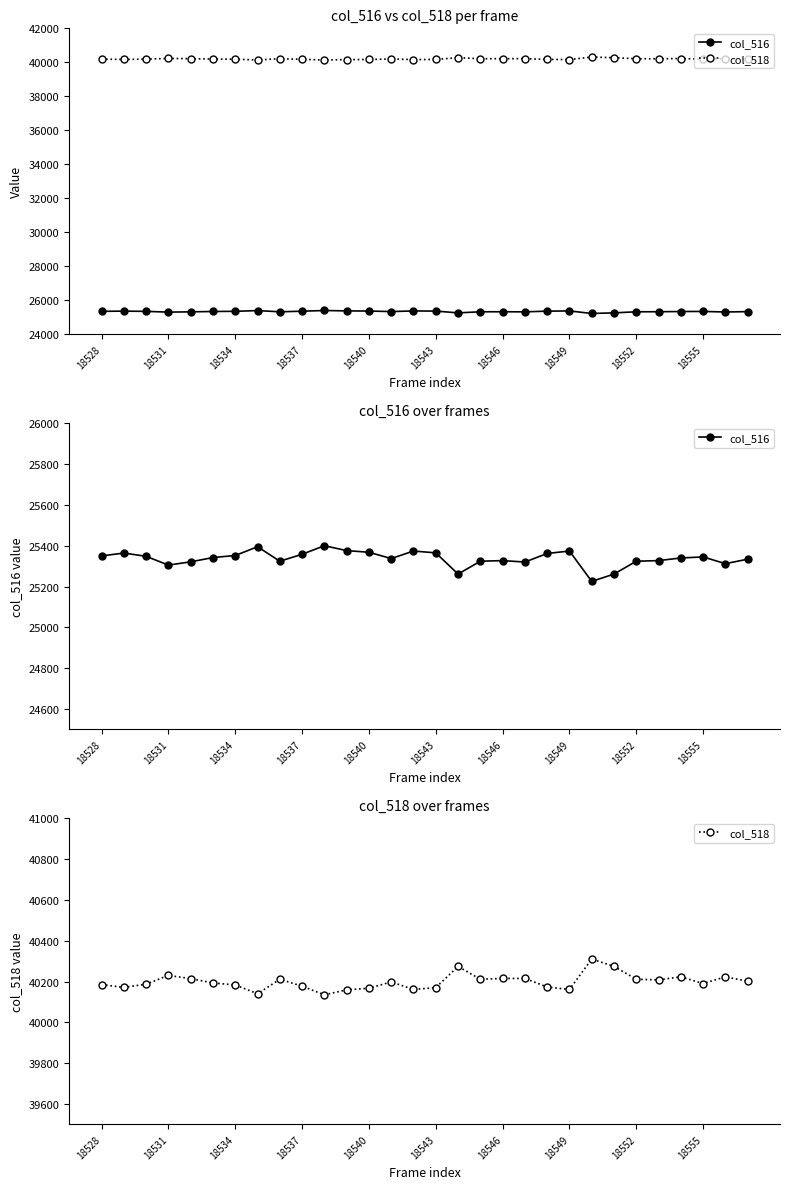

True or false: col_518 and col_516 intersect in this chart.

False